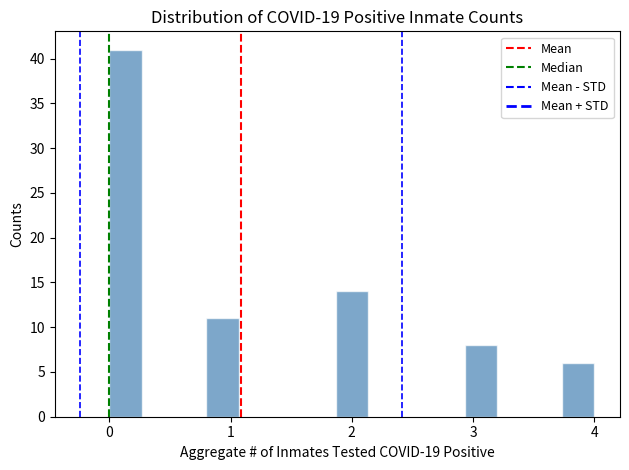

Read against the x-axis, roughly where is the centre of the tallest bar?

0.1